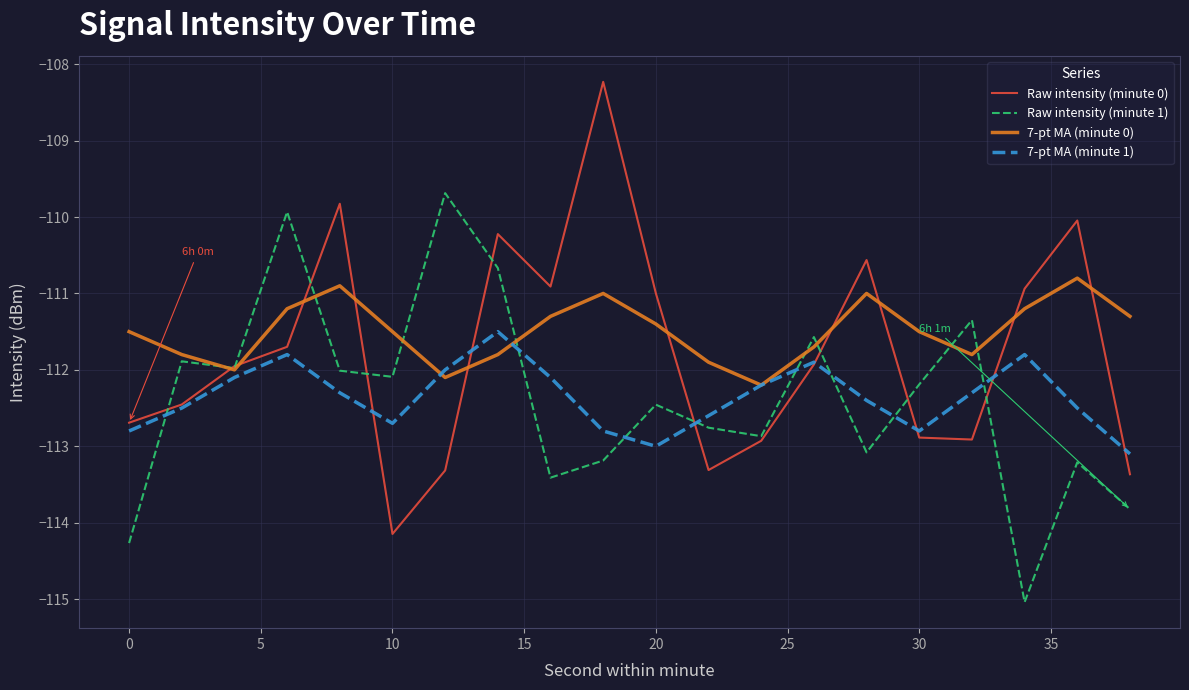

What is the maximum value for Raw intensity (minute 0)?

-108.2